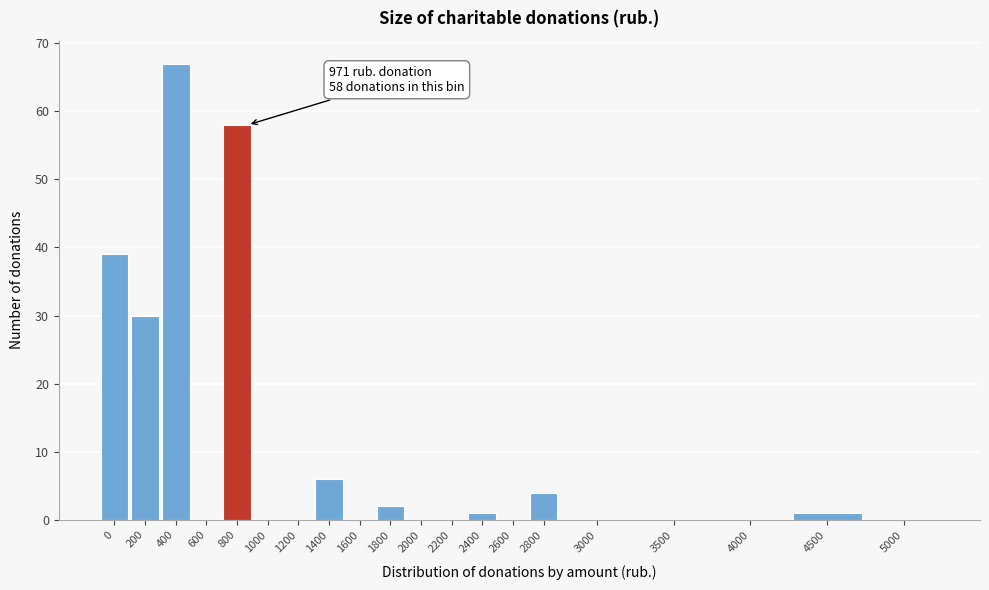

Reading left to right, list all the values displayed in this chart.

0=39	200=30	400=67	600=0	800=58	1000=0	1200=0	1400=6	1600=0	1800=2	2000=0	2200=0	2400=1	2600=0	2800=4	3000=0	3500=0	4000=0	4500=1	5000=0